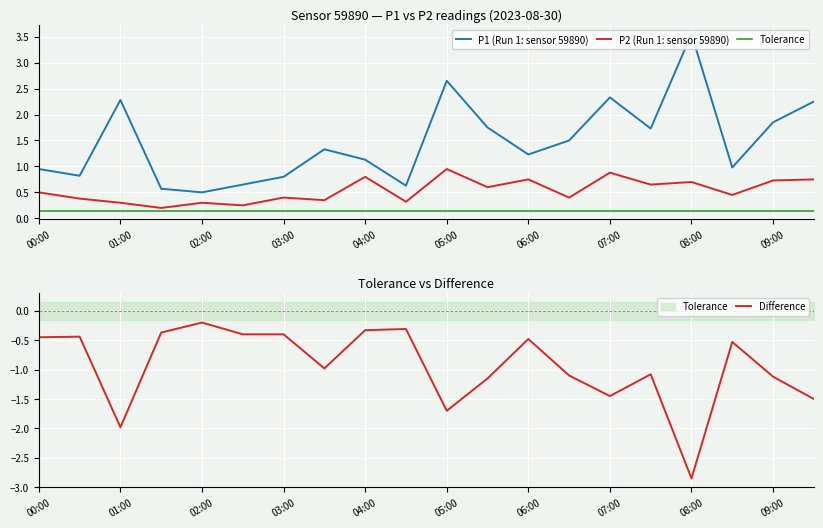

Rank the series by their average value, from highest to lowest.

P1 (Run 1: sensor 59890), P2 (Run 1: sensor 59890), Tolerance, Difference